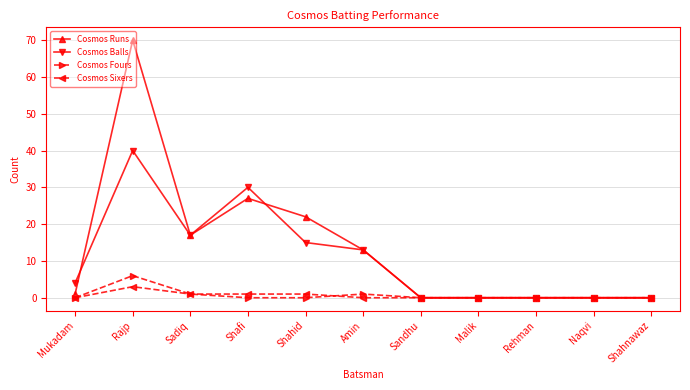

How many distinct data groups are displayed?

4